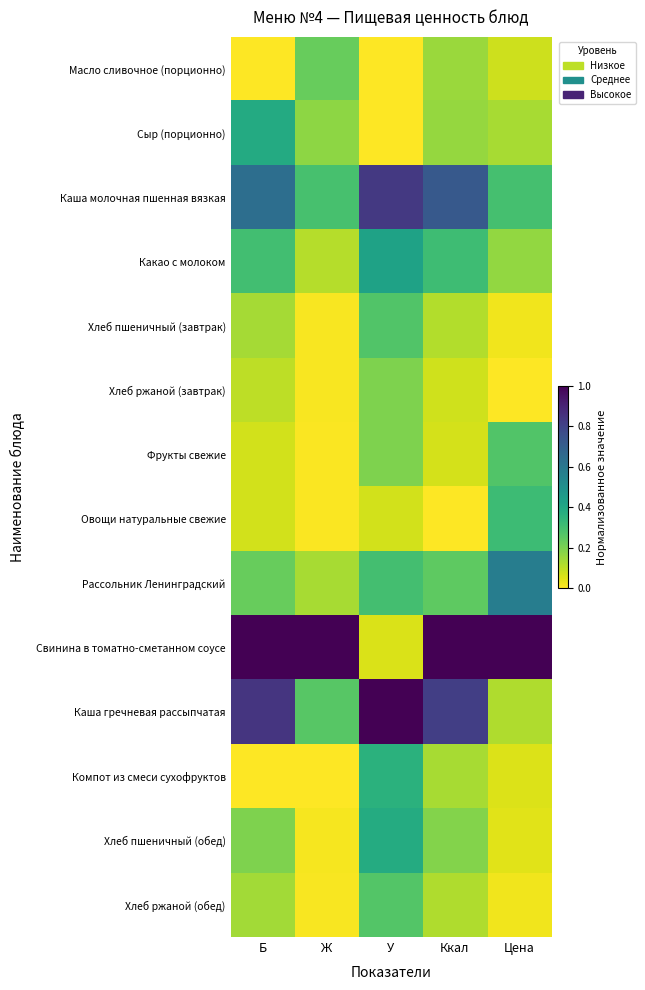

Reading right to left, what are all the values shown in this chart?

Масло сливочное (порционно): Цена=0.1	Ккал=0.1	У=0.0	Ж=0.2	Б=0.0
Сыр (порционно): Цена=0.1	Ккал=0.2	У=0.0	Ж=0.2	Б=0.4
Каша молочная пшенная вязкая: Цена=0.3	Ккал=0.7	У=0.8	Ж=0.3	Б=0.6
Какао с молоком: Цена=0.2	Ккал=0.3	У=0.4	Ж=0.1	Б=0.3
Хлеб пшеничный (завтрак): Цена=0.0	Ккал=0.1	У=0.3	Ж=0.0	Б=0.1
Хлеб ржаной (завтрак): Цена=0.0	Ккал=0.1	У=0.2	Ж=0.0	Б=0.1
Фрукты свежие: Цена=0.3	Ккал=0.1	У=0.2	Ж=0.0	Б=0.1
Овощи натуральные свежие: Цена=0.3	Ккал=0.0	У=0.1	Ж=0.0	Б=0.1
Рассольник Ленинградский: Цена=0.6	Ккал=0.2	У=0.3	Ж=0.1	Б=0.2
Свинина в томатно-сметанном соусе: Цена=1.0	Ккал=1.0	У=0.1	Ж=1.0	Б=1.0
Каша гречневая рассыпчатая: Цена=0.1	Ккал=0.8	У=1.0	Ж=0.3	Б=0.8
Компот из смеси сухофруктов: Цена=0.1	Ккал=0.1	У=0.4	Ж=0.0	Б=0.0
Хлеб пшеничный (обед): Цена=0.0	Ккал=0.2	У=0.4	Ж=0.0	Б=0.2
Хлеб ржаной (обед): Цена=0.0	Ккал=0.1	У=0.3	Ж=0.0	Б=0.1